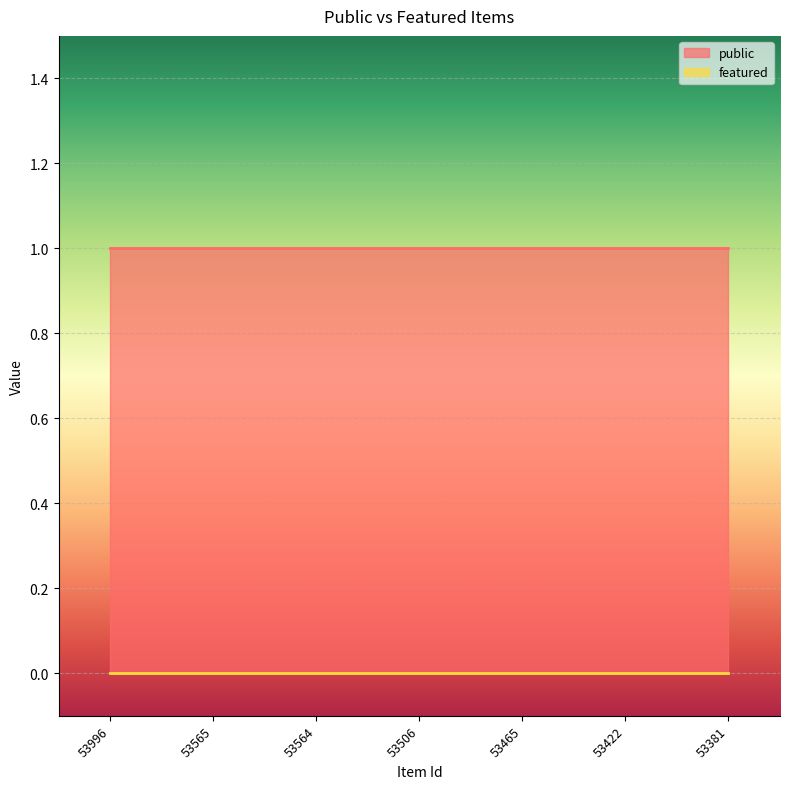

What is the sum of all public values?

7